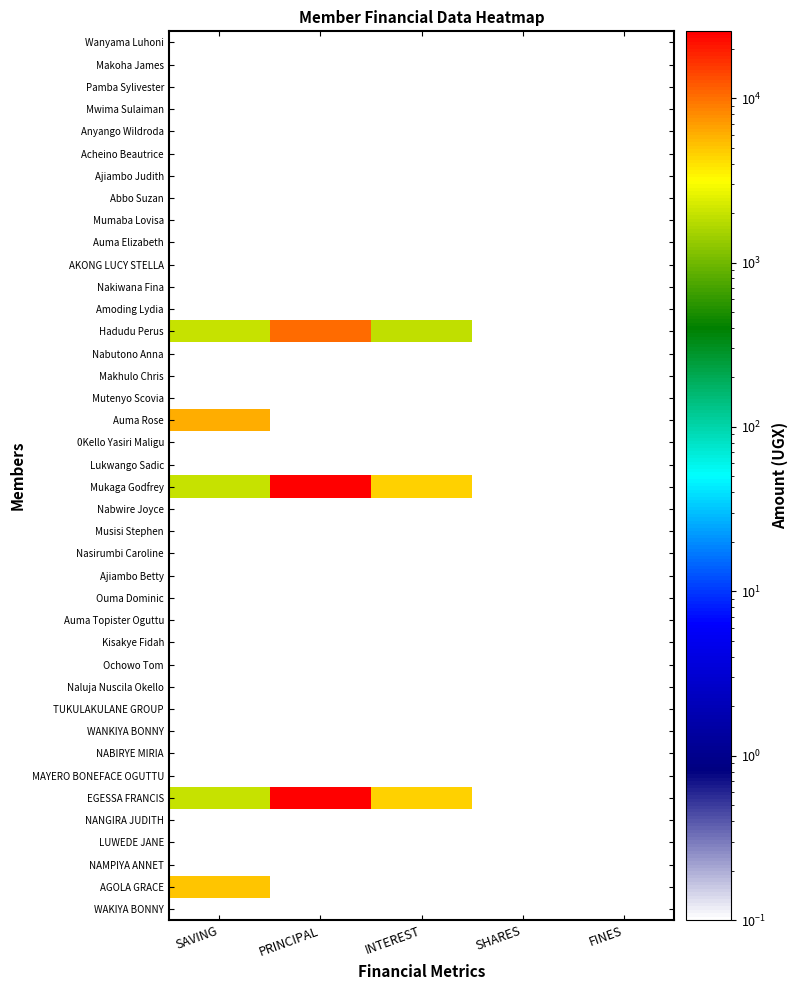

Reading right to left, transcribe all the data shown in this chart.

Wanyama Luhoni: FINES=0.1	SHARES=0.1	INTEREST=0.1	PRINCIPAL=0.1	SAVING=0.1
Makoha James: FINES=0.1	SHARES=0.1	INTEREST=0.1	PRINCIPAL=0.1	SAVING=0.1
Pamba Sylivester: FINES=0.1	SHARES=0.1	INTEREST=0.1	PRINCIPAL=0.1	SAVING=0.1
Mwima Sulaiman: FINES=0.1	SHARES=0.1	INTEREST=0.1	PRINCIPAL=0.1	SAVING=0.1
Anyango Wildroda: FINES=0.1	SHARES=0.1	INTEREST=0.1	PRINCIPAL=0.1	SAVING=0.1
Acheino Beautrice: FINES=0.1	SHARES=0.1	INTEREST=0.1	PRINCIPAL=0.1	SAVING=0.1
Ajiambo Judith: FINES=0.1	SHARES=0.1	INTEREST=0.1	PRINCIPAL=0.1	SAVING=0.1
Abbo Suzan: FINES=0.1	SHARES=0.1	INTEREST=0.1	PRINCIPAL=0.1	SAVING=0.1
Mumaba Lovisa: FINES=0.1	SHARES=0.1	INTEREST=0.1	PRINCIPAL=0.1	SAVING=0.1
Auma Elizabeth: FINES=0.1	SHARES=0.1	INTEREST=0.1	PRINCIPAL=0.1	SAVING=0.1
AKONG LUCY STELLA: FINES=0.1	SHARES=0.1	INTEREST=0.1	PRINCIPAL=0.1	SAVING=0.1
Nakiwana Fina: FINES=0.1	SHARES=0.1	INTEREST=0.1	PRINCIPAL=0.1	SAVING=0.1
Amoding Lydia: FINES=0.1	SHARES=0.1	INTEREST=0.1	PRINCIPAL=0.1	SAVING=0.1
Hadudu Perus: FINES=0.1	SHARES=0.1	INTEREST=1900.0	PRINCIPAL=10600.0	SAVING=2000.0
Nabutono Anna: FINES=0.1	SHARES=0.1	INTEREST=0.1	PRINCIPAL=0.1	SAVING=0.1
Makhulo Chris: FINES=0.1	SHARES=0.1	INTEREST=0.1	PRINCIPAL=0.1	SAVING=0.1
Mutenyo Scovia: FINES=0.1	SHARES=0.1	INTEREST=0.1	PRINCIPAL=0.1	SAVING=0.1
Auma Rose: FINES=0.1	SHARES=0.1	INTEREST=0.1	PRINCIPAL=0.1	SAVING=6000.0
0Kello Yasiri Maligu: FINES=0.1	SHARES=0.1	INTEREST=0.1	PRINCIPAL=0.1	SAVING=0.1
Lukwango Sadic: FINES=0.1	SHARES=0.1	INTEREST=0.1	PRINCIPAL=0.1	SAVING=0.1
Mukaga Godfrey: FINES=0.1	SHARES=0.1	INTEREST=4500.0	PRINCIPAL=25500.0	SAVING=2000.0
Nabwire Joyce: FINES=0.1	SHARES=0.1	INTEREST=0.1	PRINCIPAL=0.1	SAVING=0.1
Musisi Stephen: FINES=0.1	SHARES=0.1	INTEREST=0.1	PRINCIPAL=0.1	SAVING=0.1
Nasirumbi Caroline: FINES=0.1	SHARES=0.1	INTEREST=0.1	PRINCIPAL=0.1	SAVING=0.1
Ajiambo Betty: FINES=0.1	SHARES=0.1	INTEREST=0.1	PRINCIPAL=0.1	SAVING=0.1
Ouma Dominic: FINES=0.1	SHARES=0.1	INTEREST=0.1	PRINCIPAL=0.1	SAVING=0.1
Auma Topister Oguttu: FINES=0.1	SHARES=0.1	INTEREST=0.1	PRINCIPAL=0.1	SAVING=0.1
Kisakye Fidah: FINES=0.1	SHARES=0.1	INTEREST=0.1	PRINCIPAL=0.1	SAVING=0.1
Ochowo Tom: FINES=0.1	SHARES=0.1	INTEREST=0.1	PRINCIPAL=0.1	SAVING=0.1
Naluja Nuscila Okello: FINES=0.1	SHARES=0.1	INTEREST=0.1	PRINCIPAL=0.1	SAVING=0.1
TUKULAKULANE GROUP: FINES=0.1	SHARES=0.1	INTEREST=0.1	PRINCIPAL=0.1	SAVING=0.1
WANKIYA BONNY: FINES=0.1	SHARES=0.1	INTEREST=0.1	PRINCIPAL=0.1	SAVING=0.1
NABIRYE MIRIA: FINES=0.1	SHARES=0.1	INTEREST=0.1	PRINCIPAL=0.1	SAVING=0.1
MAYERO BONEFACE OGUTTU: FINES=0.1	SHARES=0.1	INTEREST=0.1	PRINCIPAL=0.1	SAVING=0.1
EGESSA FRANCIS: FINES=0.1	SHARES=0.1	INTEREST=4500.0	PRINCIPAL=25500.0	SAVING=2000.0
NANGIRA JUDITH: FINES=0.1	SHARES=0.1	INTEREST=0.1	PRINCIPAL=0.1	SAVING=0.1
LUWEDE JANE: FINES=0.1	SHARES=0.1	INTEREST=0.1	PRINCIPAL=0.1	SAVING=0.1
NAMPIYA ANNET: FINES=0.1	SHARES=0.1	INTEREST=0.1	PRINCIPAL=0.1	SAVING=0.1
AGOLA GRACE: FINES=0.1	SHARES=0.1	INTEREST=0.1	PRINCIPAL=0.1	SAVING=5000.0
WAKIYA BONNY: FINES=0.1	SHARES=0.1	INTEREST=0.1	PRINCIPAL=0.1	SAVING=0.1